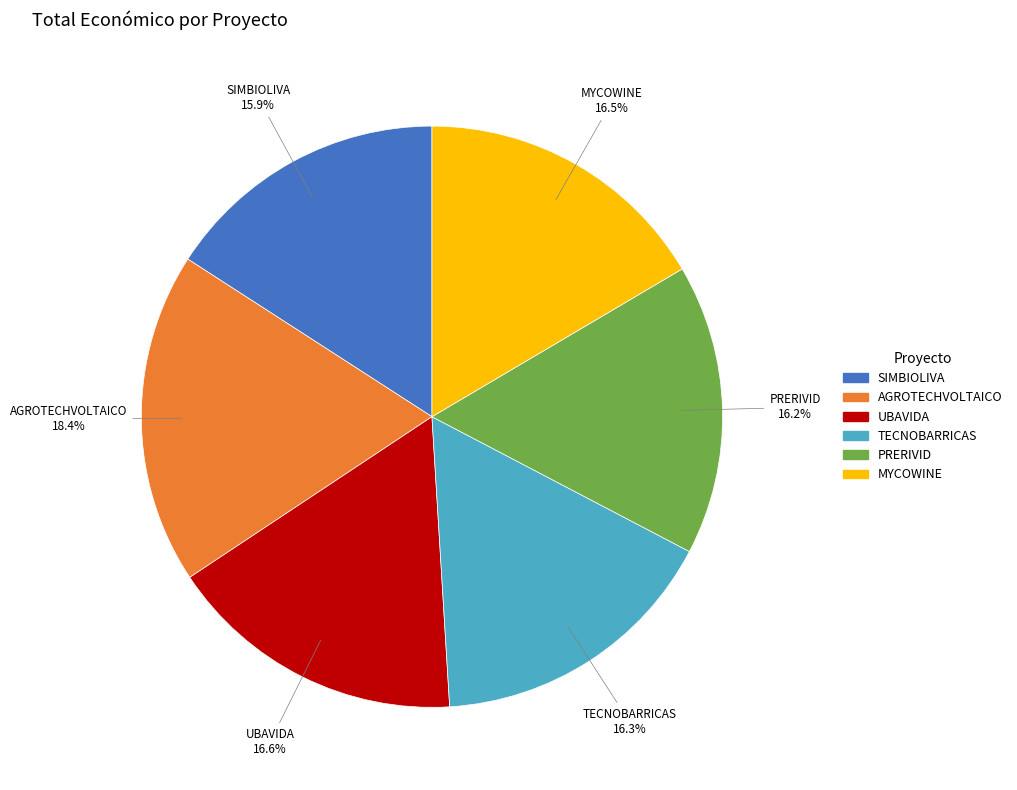

Which slice is the largest?

AGROTECHVOLTAICO